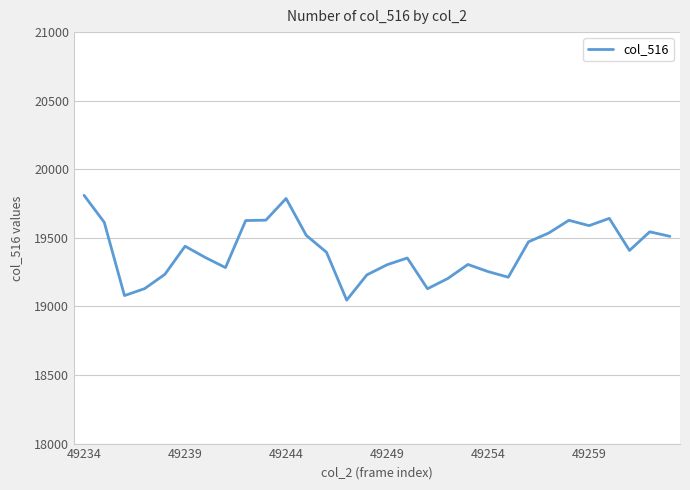

What is the greatest value displayed?

19810